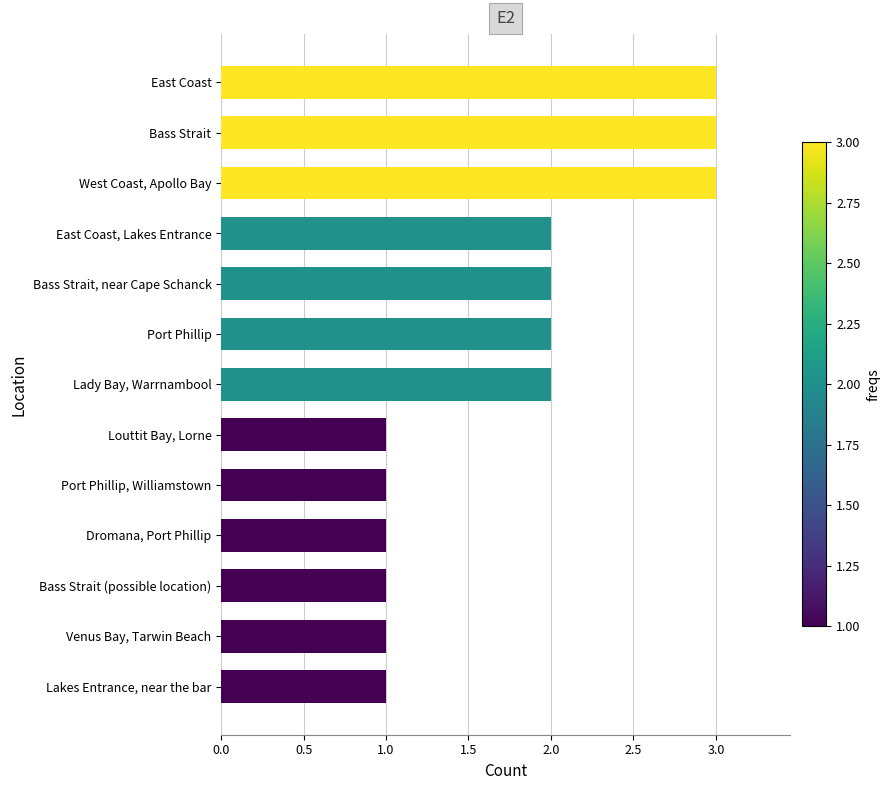

Count the values in the range 1 to 2.

10